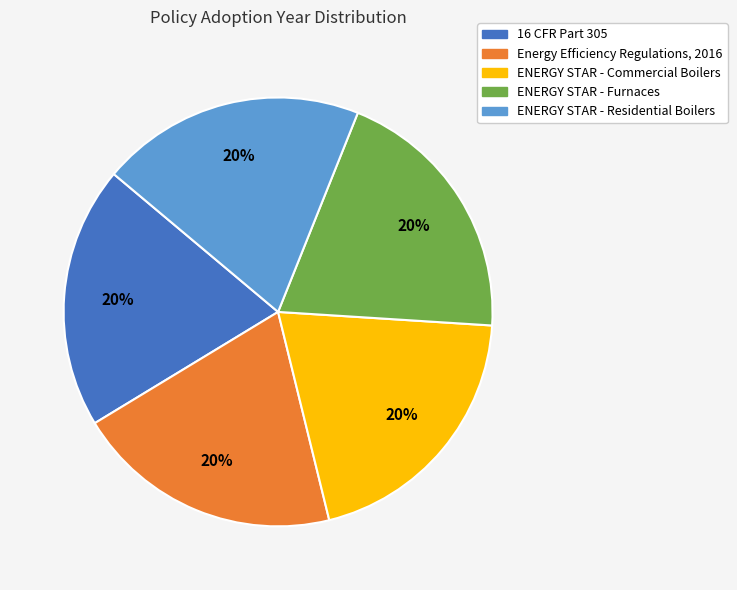

How many segments does this pie chart have?

5